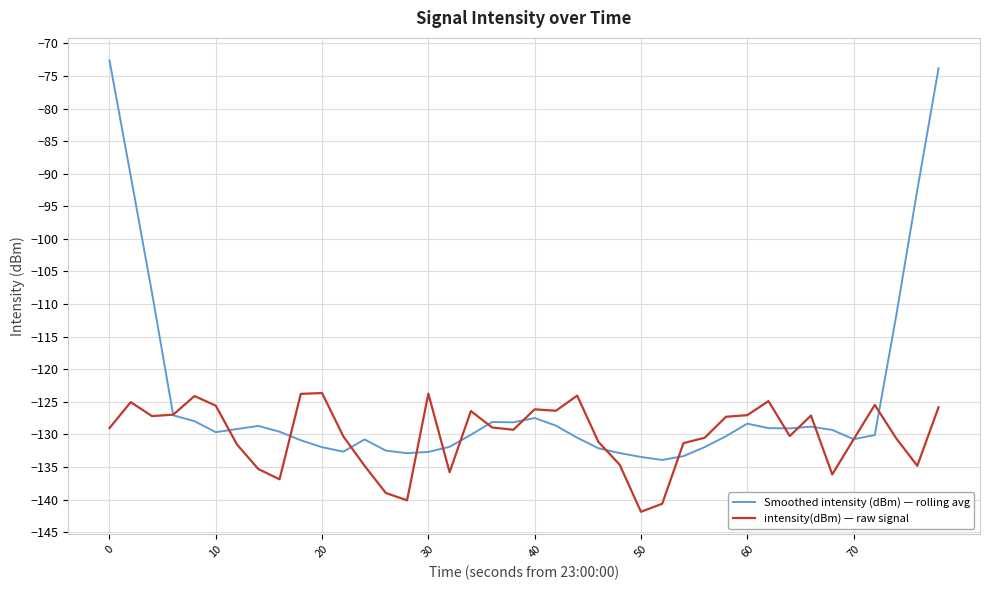

Which series has the largest range (max minus min)?

Smoothed intensity (dBm) — rolling avg